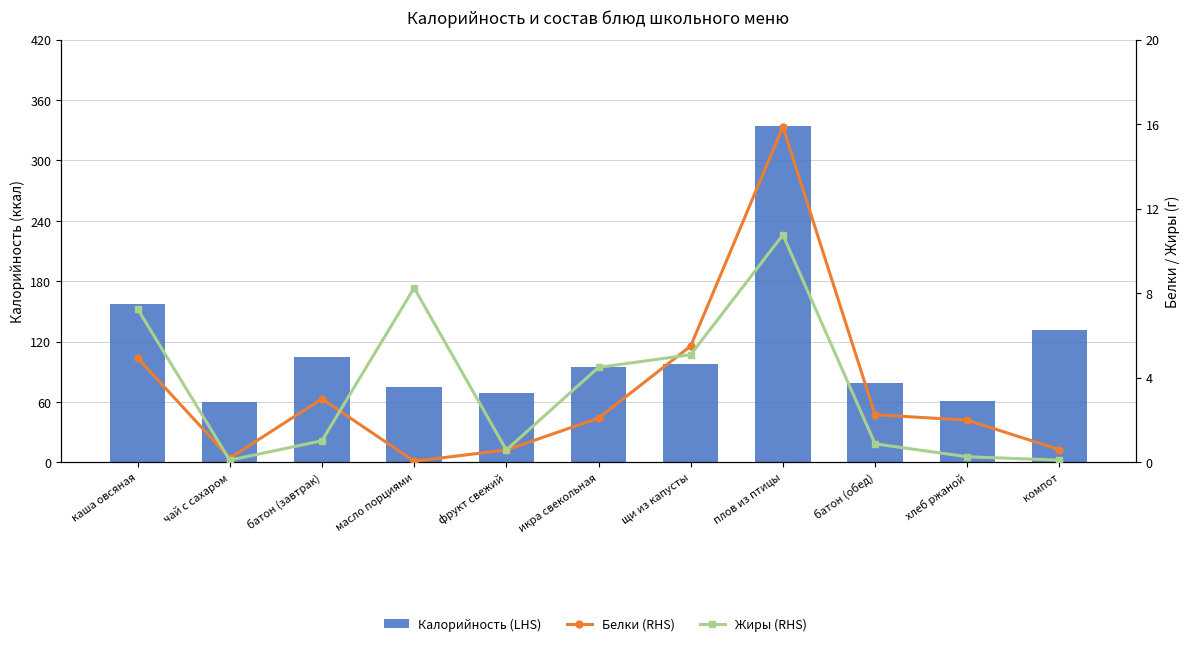

List the series in order of their peak value, lowest first.

Жиры (RHS), Белки (RHS), Калорийность (LHS)